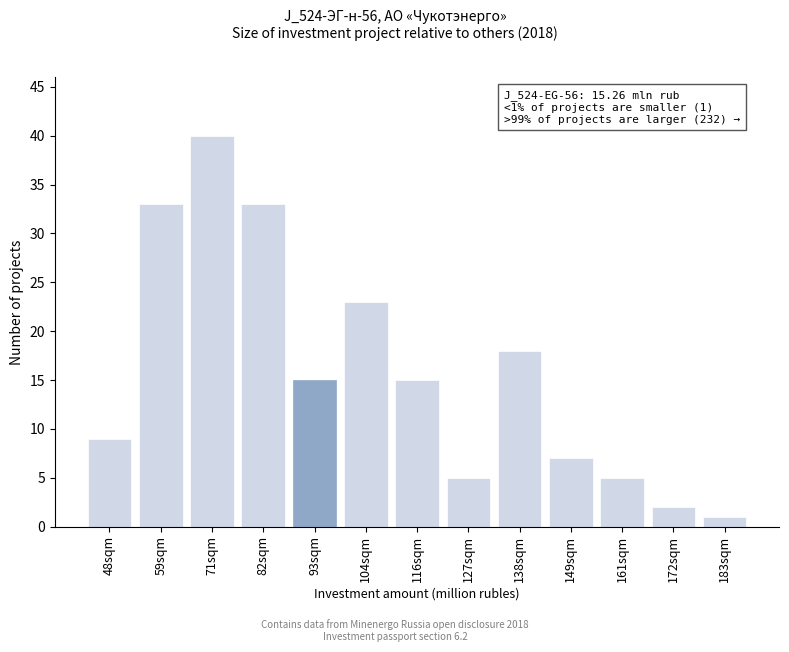

Reading left to right, extract all data points from this chart.

9	33	40	33	15	23	15	5	18	7	5	2	1